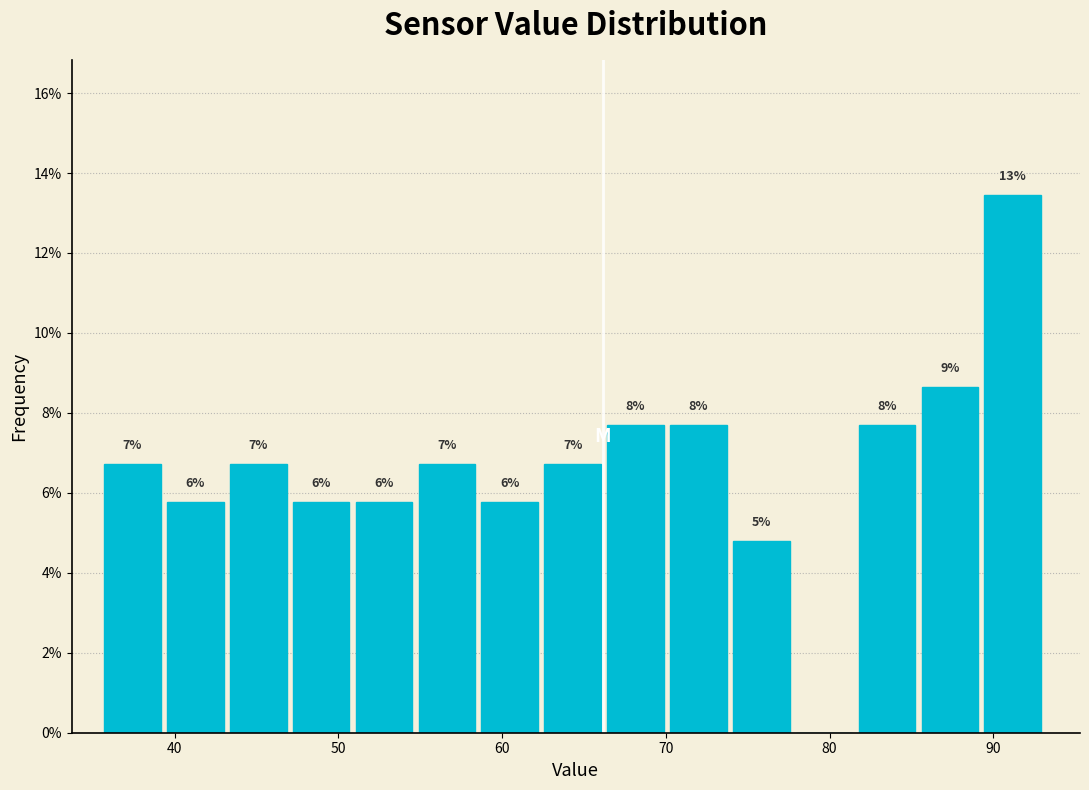

Around what value on the x-axis is the tallest bar? Give the approximate position of its centre, as read against the axis.

91